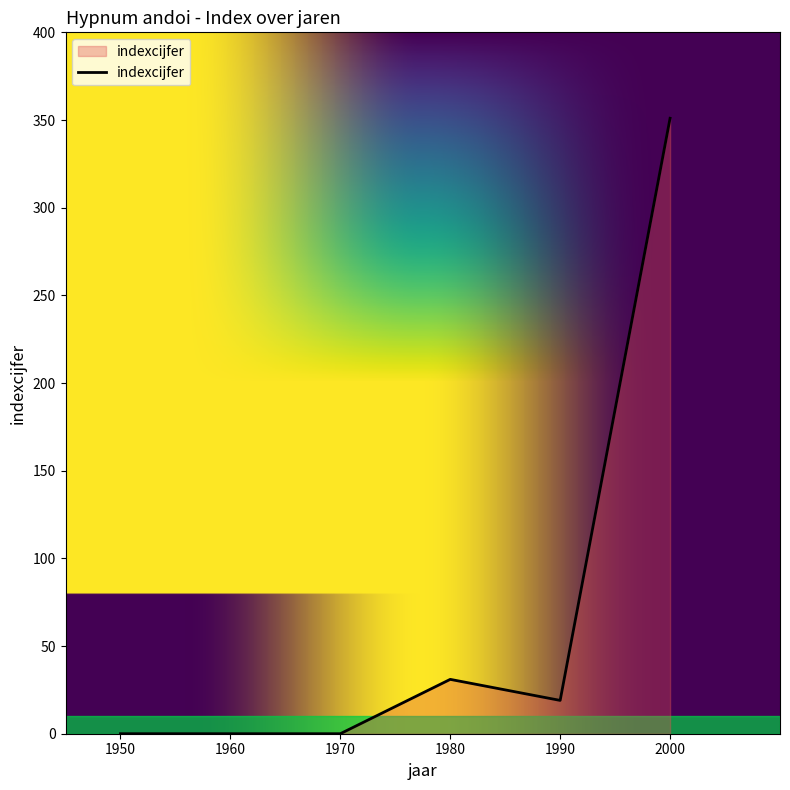

Reading left to right, list all the values displayed in this chart.

1950=0	1960=0	1970=0	1980=31	1990=19	2000=351